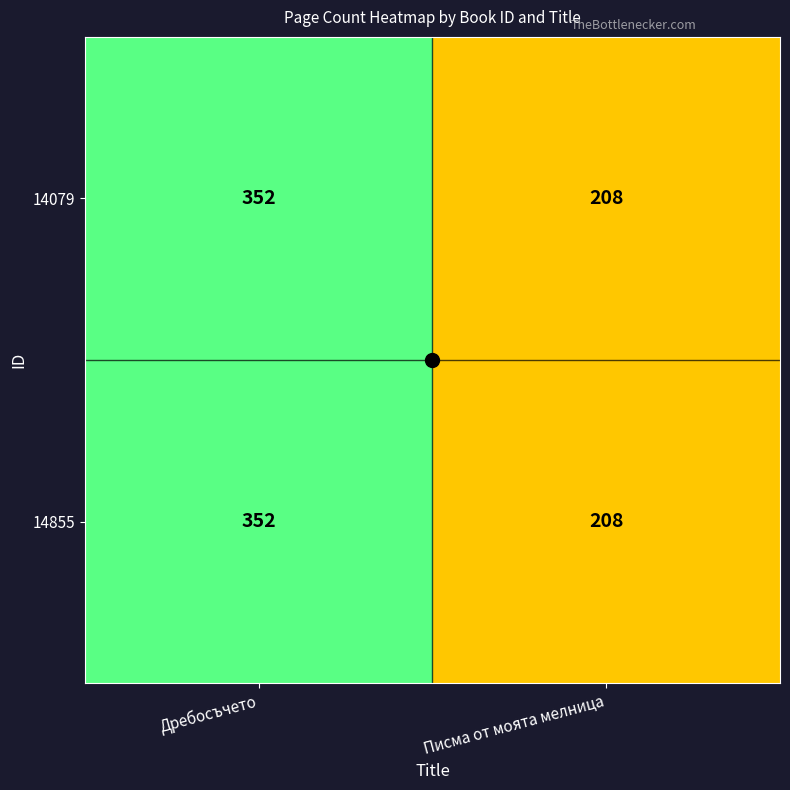

The value of 14079 at Писма от моята мелница is 208. True or false?

True